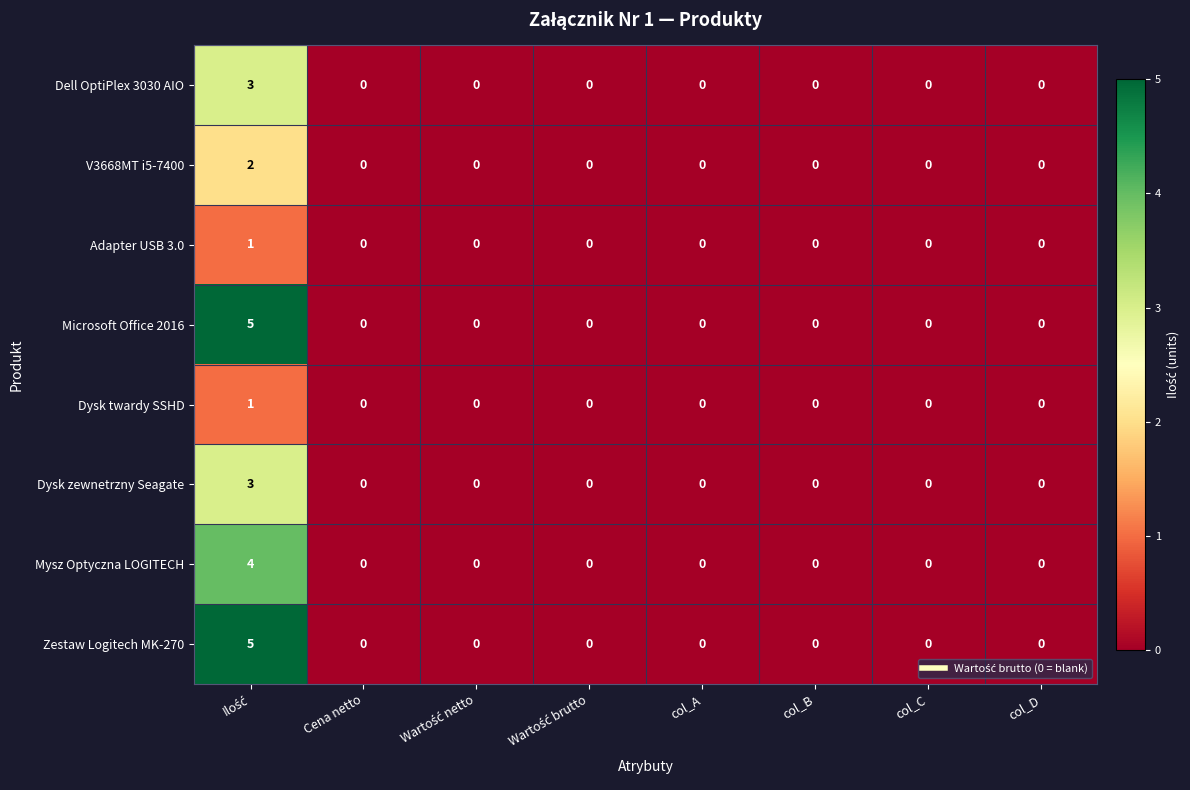

Is it true that Adapter USB 3.0 equals 0 at col_B?

True